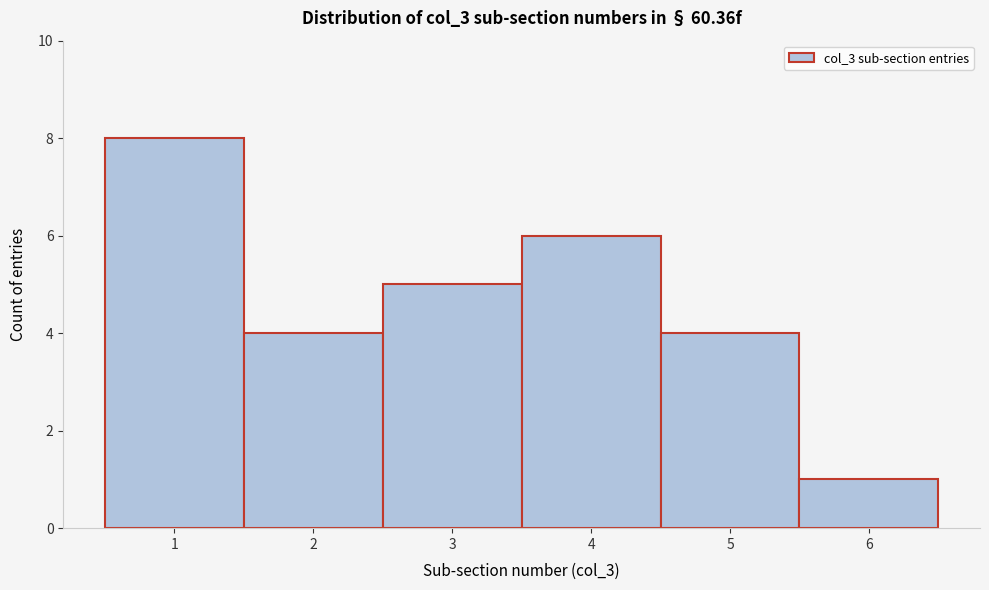

Reading left to right, list every bar in this chart as the range it spans on the x-axis followed by its height. The values are not printed on the chart, so give them approximately, as read against the axis.

0.5 to 1.5: 8
1.5 to 2.5: 4
2.5 to 3.5: 5
3.5 to 4.5: 6
4.5 to 5.5: 4
5.5 to 6.5: 1